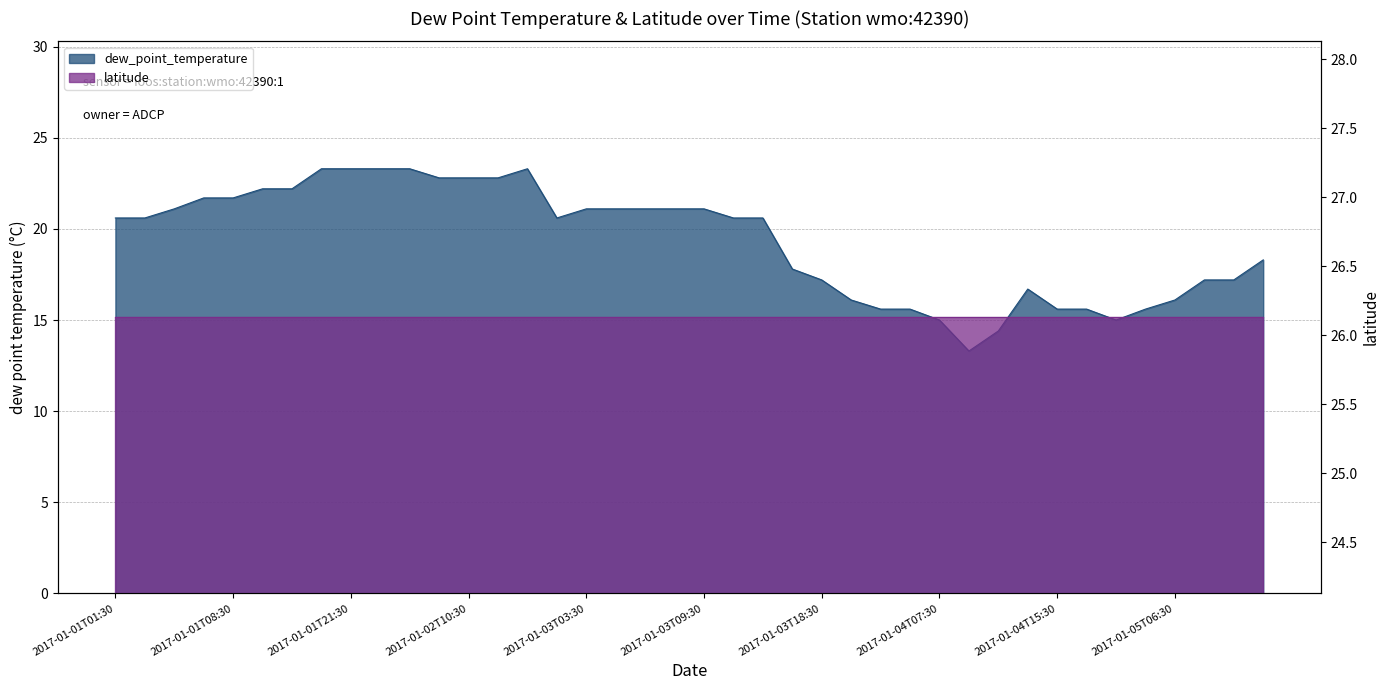

The chart shows a value of 23.8 at 2017-01-05T09:30. True or false?

False